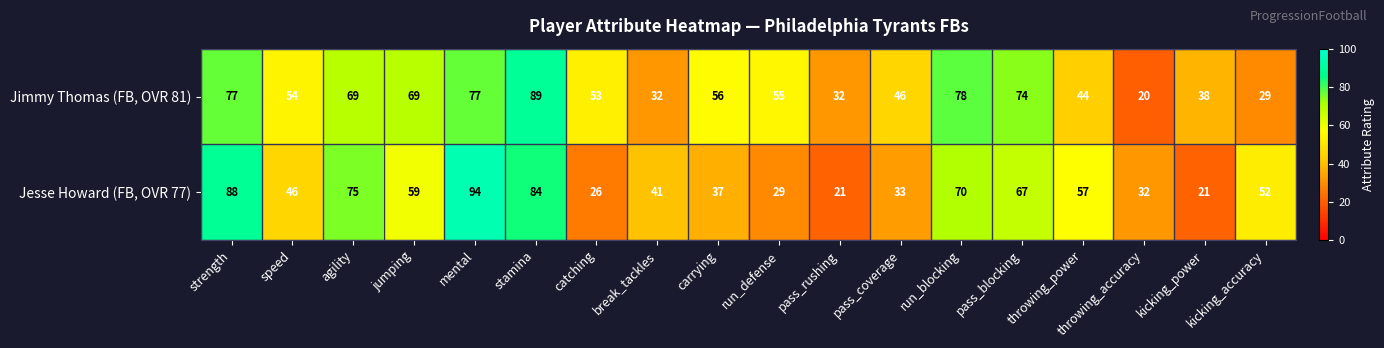

Which series has the largest total across all categories?

Jimmy Thomas (FB, OVR 81)